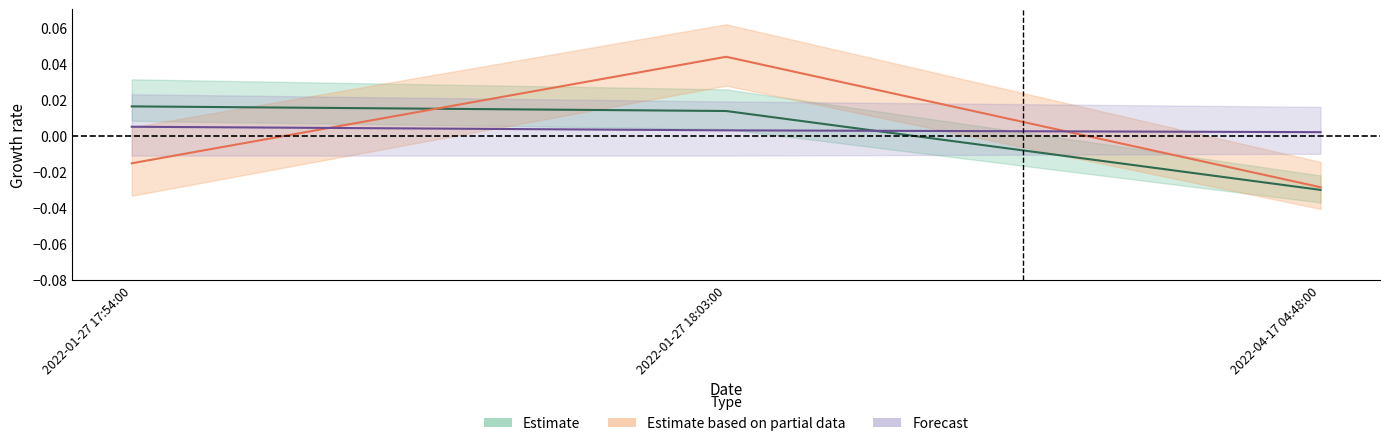

At how many categories does at least one series exceed 0?

2